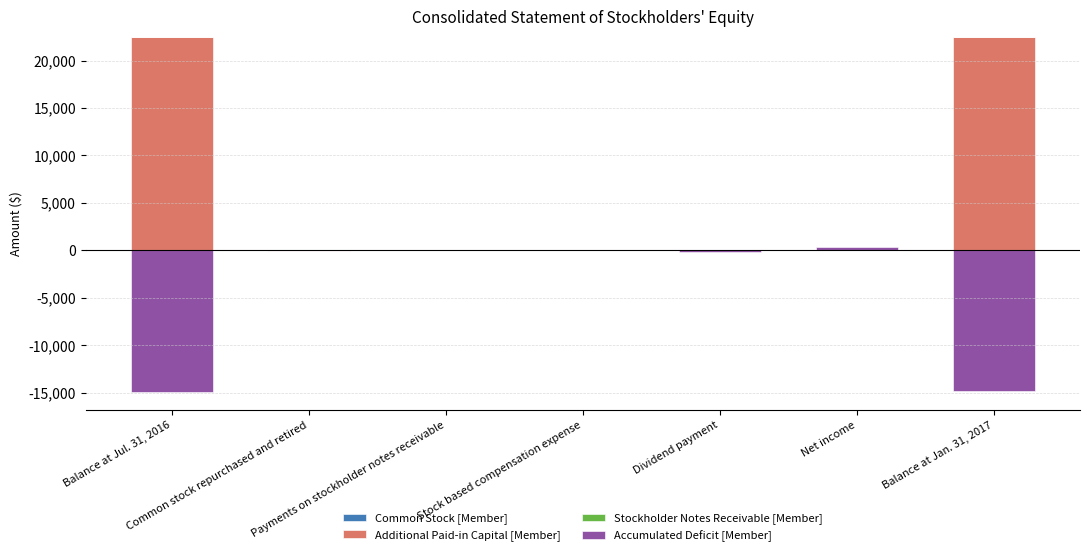

Which series has the widest spread of values?

Additional Paid-in Capital [Member]